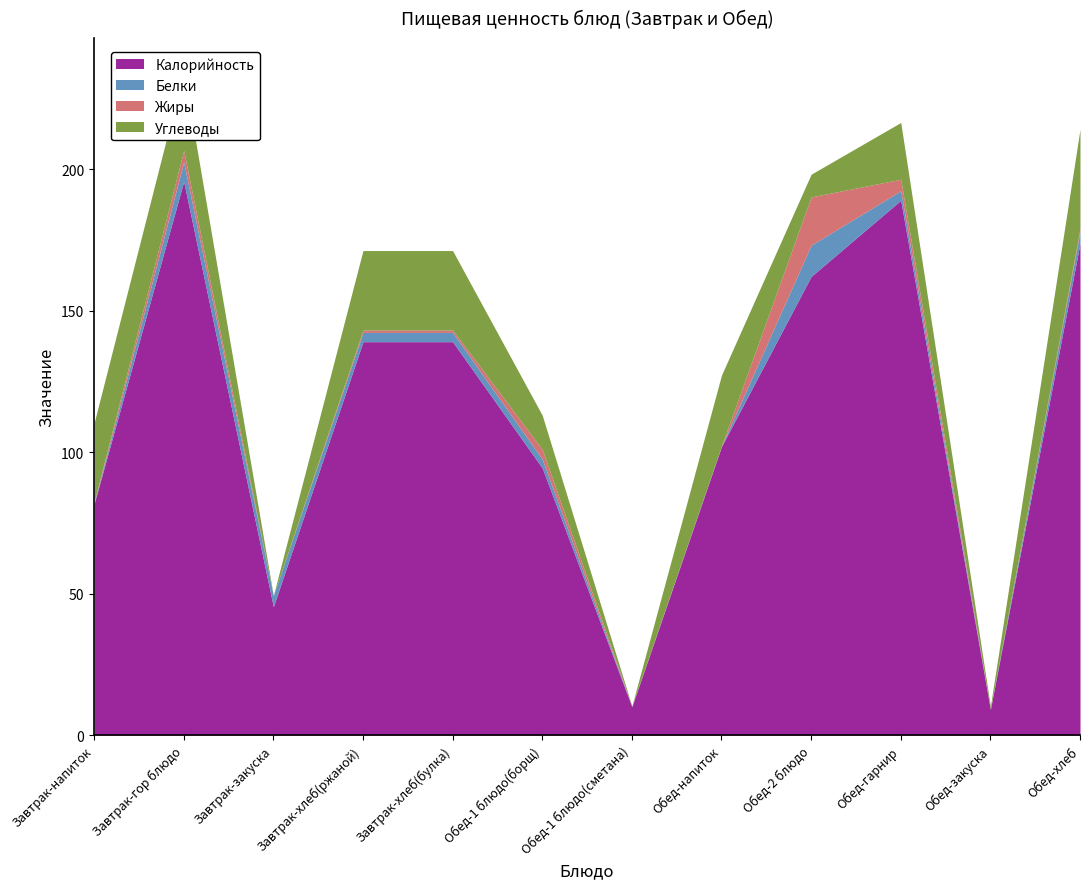

At which label is Углеводы closest to 17?

Обед-гарнир